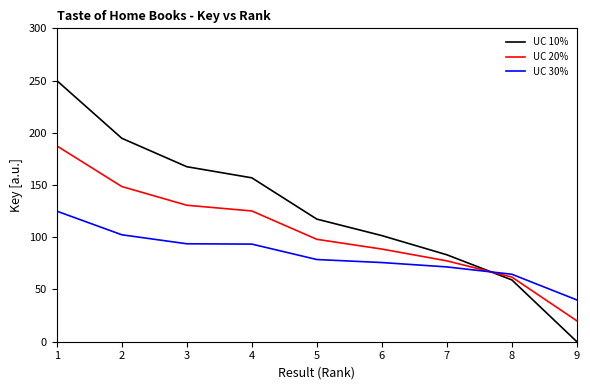

How many lines are shown in the chart?

3